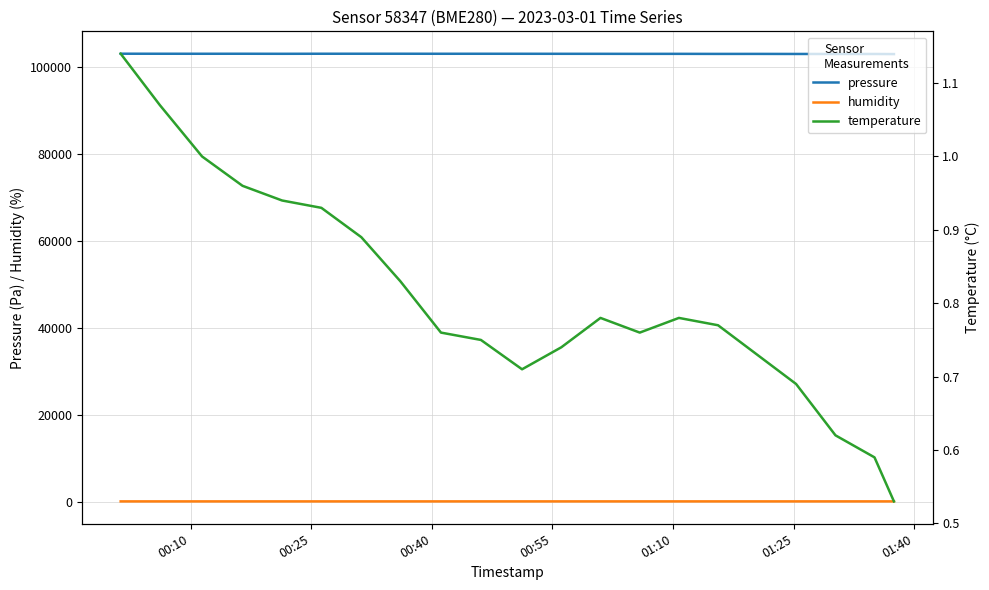

True or false: pressure and humidity cross at least once.

False